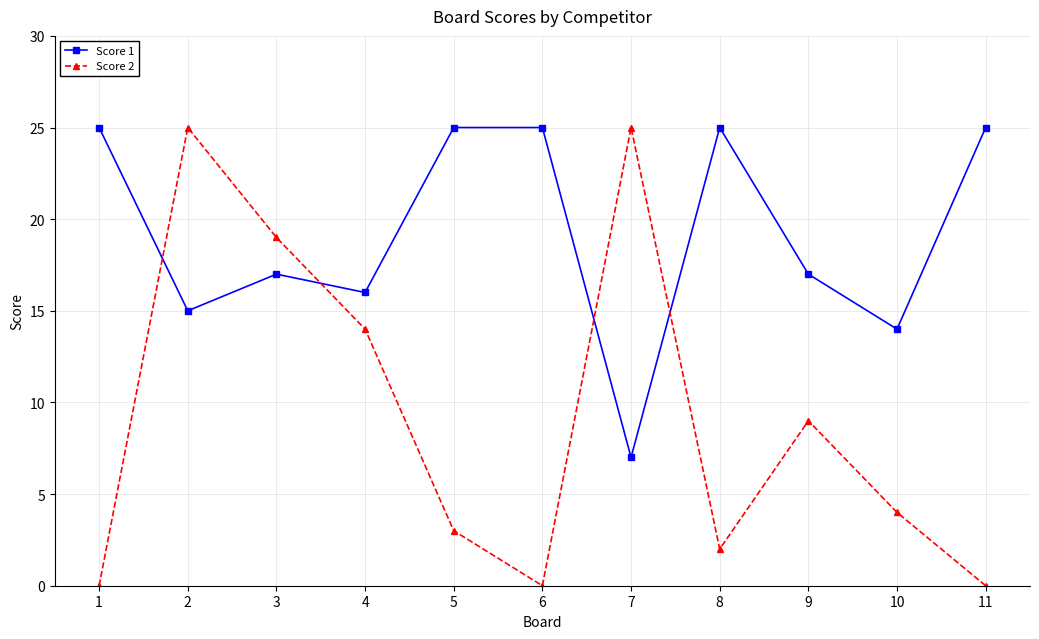

Rank the series at 4 from highest to lowest value.

Score 1, Score 2